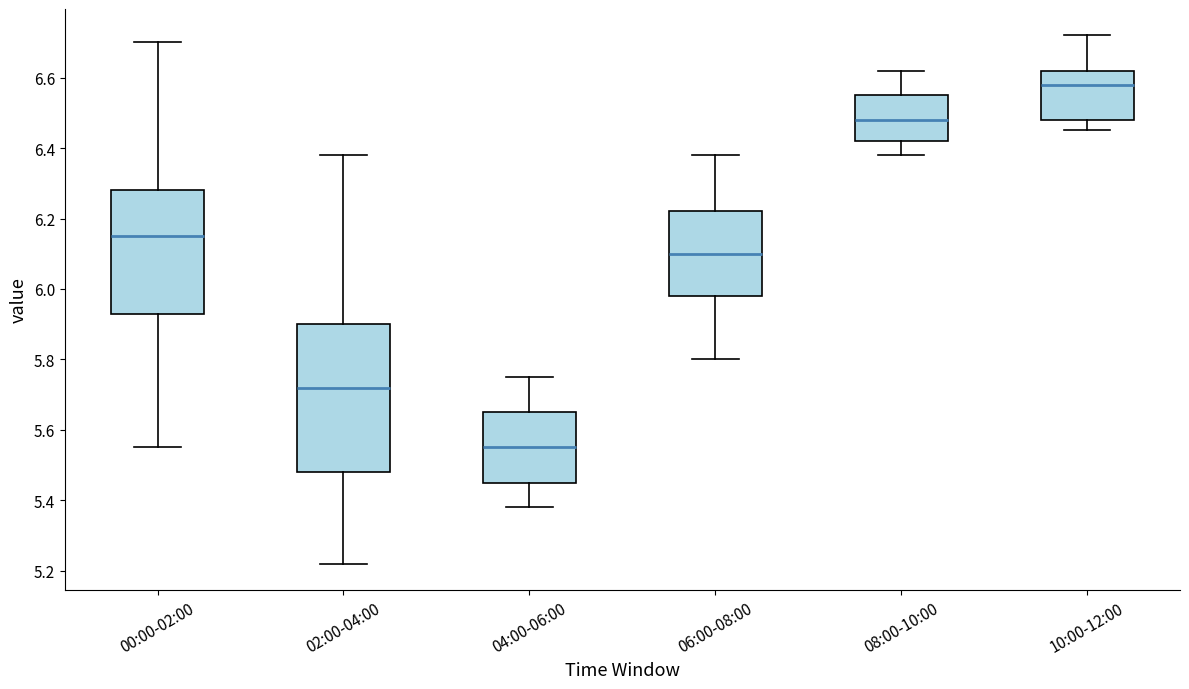

Reading left to right, transcribe this box plot: for each box, give where its median line is, the range the box spans, and where its two whiskers end, as read against the y-axis. The values are not printed on the chart, so give them approximately, as read against the axis.

00:00-02:00: median 6.16, box 5.94 to 6.28, whiskers 5.56 to 6.70
02:00-04:00: median 5.72, box 5.48 to 5.90, whiskers 5.22 to 6.38
04:00-06:00: median 5.56, box 5.46 to 5.66, whiskers 5.38 to 5.76
06:00-08:00: median 6.10, box 5.98 to 6.22, whiskers 5.80 to 6.38
08:00-10:00: median 6.48, box 6.42 to 6.56, whiskers 6.38 to 6.62
10:00-12:00: median 6.58, box 6.48 to 6.62, whiskers 6.46 to 6.72